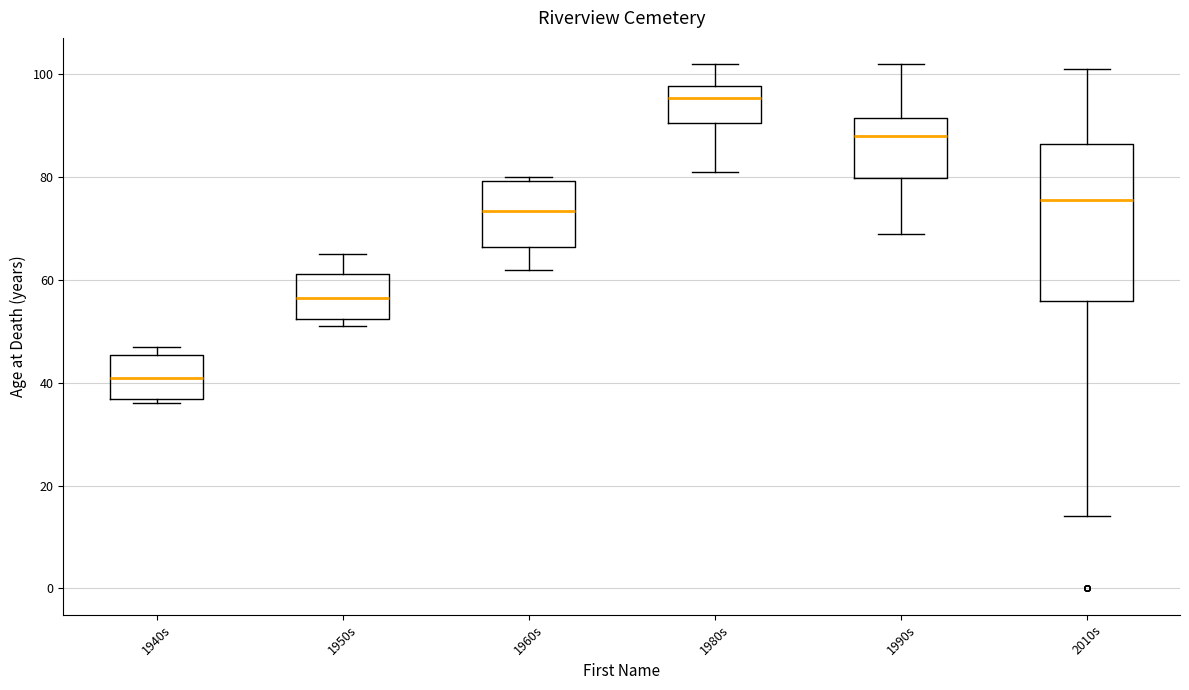

Reading left to right, read every box against the y-axis: the position of its median line, the range the box covers, and the ends of its whiskers. The values are not printed on the chart, so give them approximately, as read against the axis.

1940s: median 42, box 36 to 46, whiskers 36 (just below the box's lower edge) to 48
1950s: median 56, box 52 to 62, whiskers 52 (just below the box's lower edge) to 66
1960s: median 74, box 66 to 80, whiskers 62 to 80 (just above the box's upper edge)
1980s: median 96, box 90 to 98, whiskers 82 to 102
1990s: median 88, box 80 to 92, whiskers 70 to 102
2010s: median 76, box 56 to 86, whiskers 14 to 102